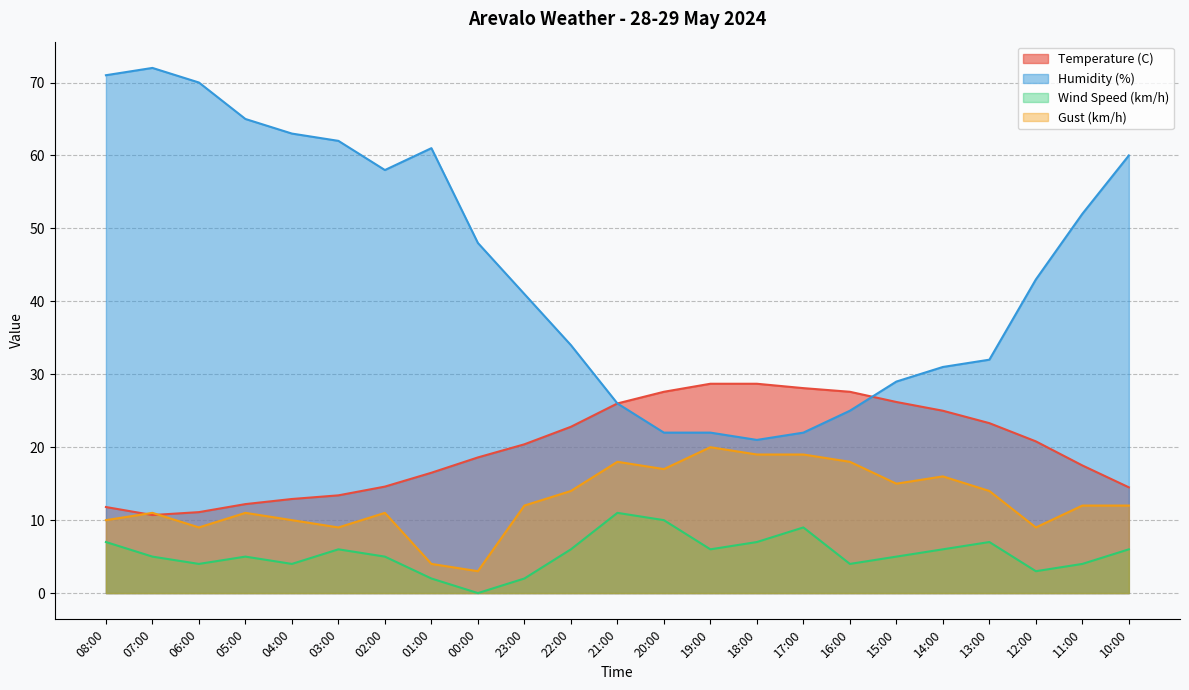

What is the average value of the Wind Speed (km/h) series?

5.4